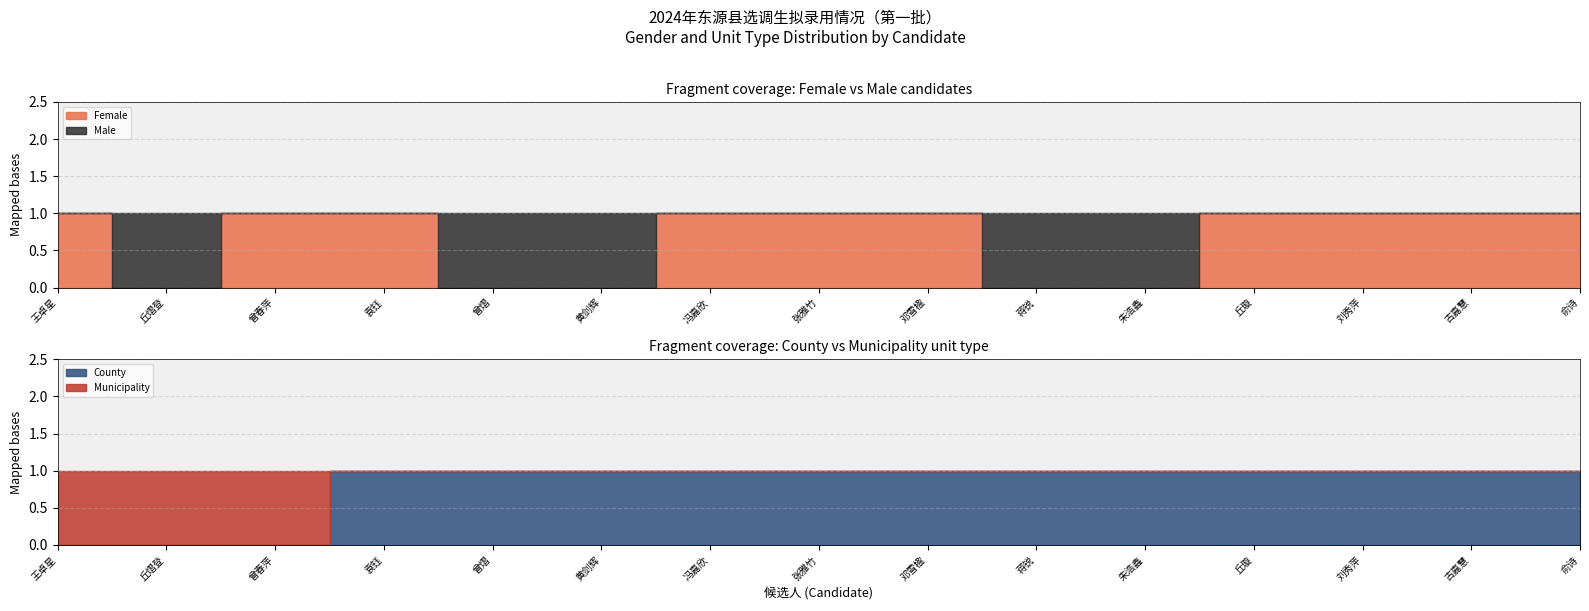

Count the number of data series in this chart.

4